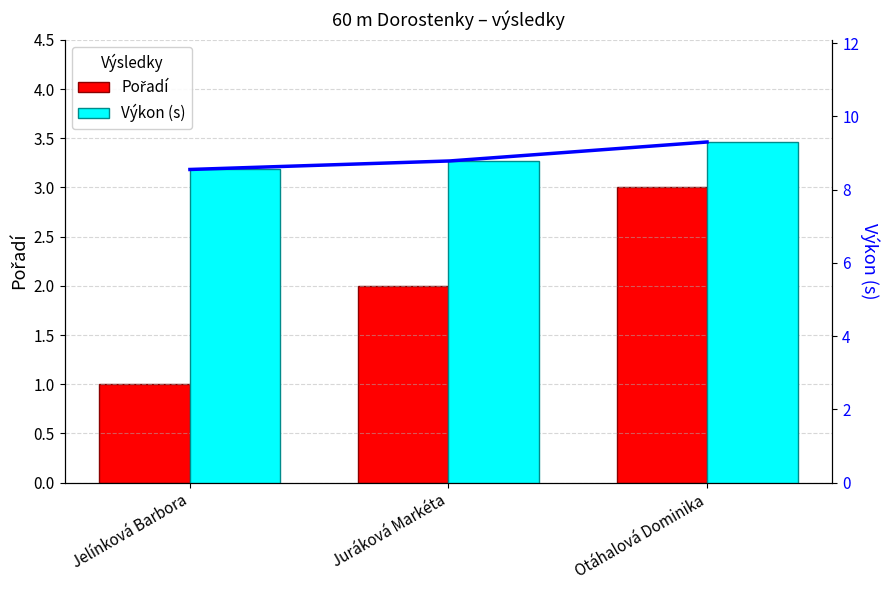

Reading left to right, what are all the values shown in this chart?

Pořadí: 1.0	2.0	3.0
Výkon (s): 8.6	8.8	9.3